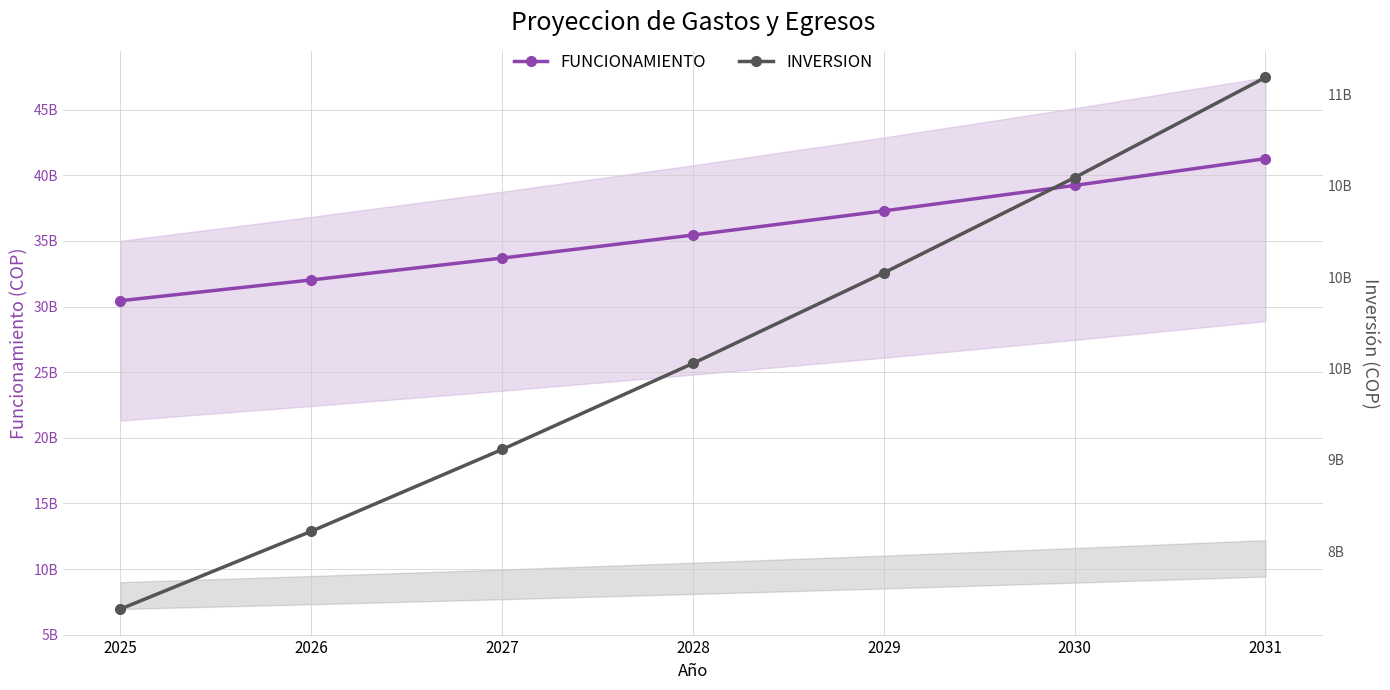

Rank the categories by FUNCIONAMIENTO value from highest to lowest.

2031, 2030, 2029, 2028, 2027, 2026, 2025